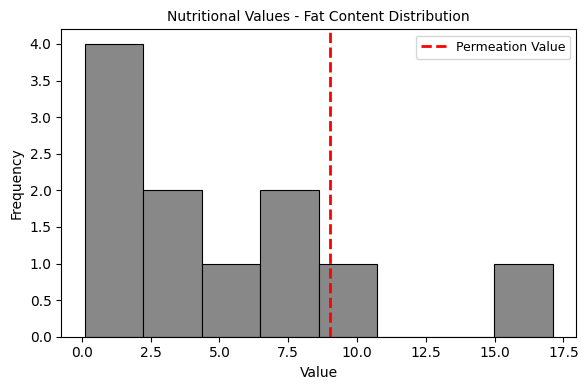

Reading left to right, list every bar in this chart as the range it spans on the x-axis followed by its height. Neither the bar edges nor the heights are printed on the chart, so give them approximately, as read against the axes.

0.0 to 2.0: 4
2.0 to 4.5: 2
4.5 to 6.5: 1
6.5 to 8.5: 2
8.5 to 10.5: 1
10.5 to 13.0: 0
13.0 to 15.0: 0
15.0 to 17.0: 1